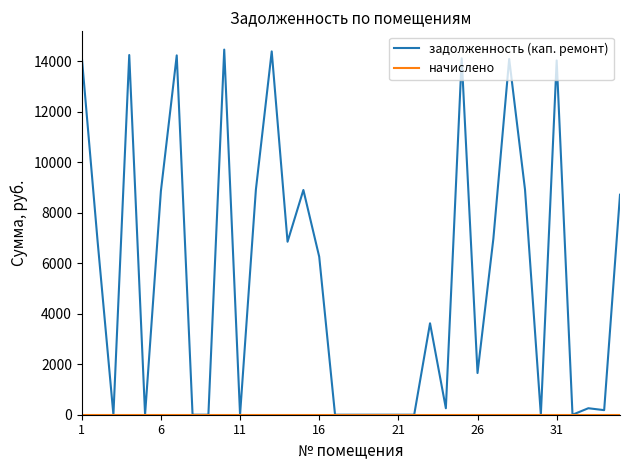

Which series has the largest total across all categories?

задолженность (кап. ремонт)